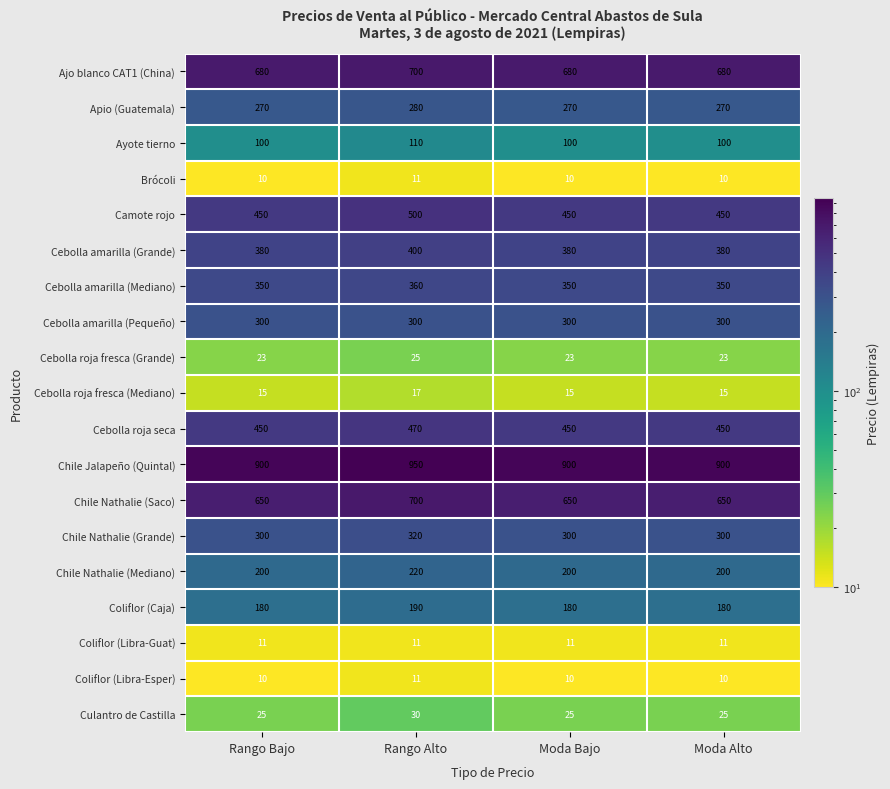

What is the sum of all Cebolla amarilla (Grande) values?

1540